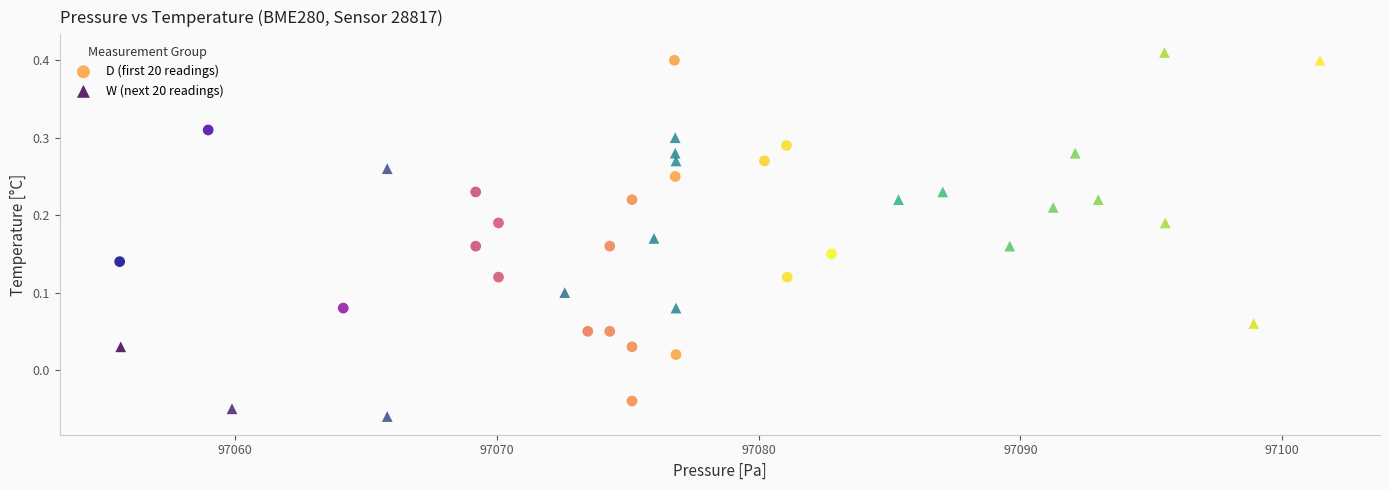

What are all the series names shown in the legend?

D (first 20 readings), W (next 20 readings)